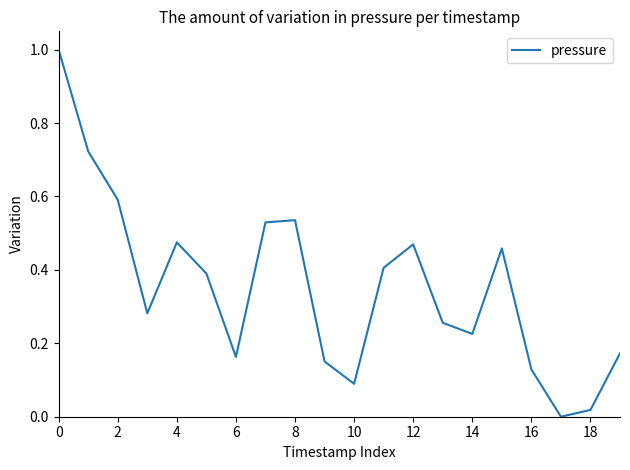

How many interior local peaks (higher than both neighbors) does the data have?

4